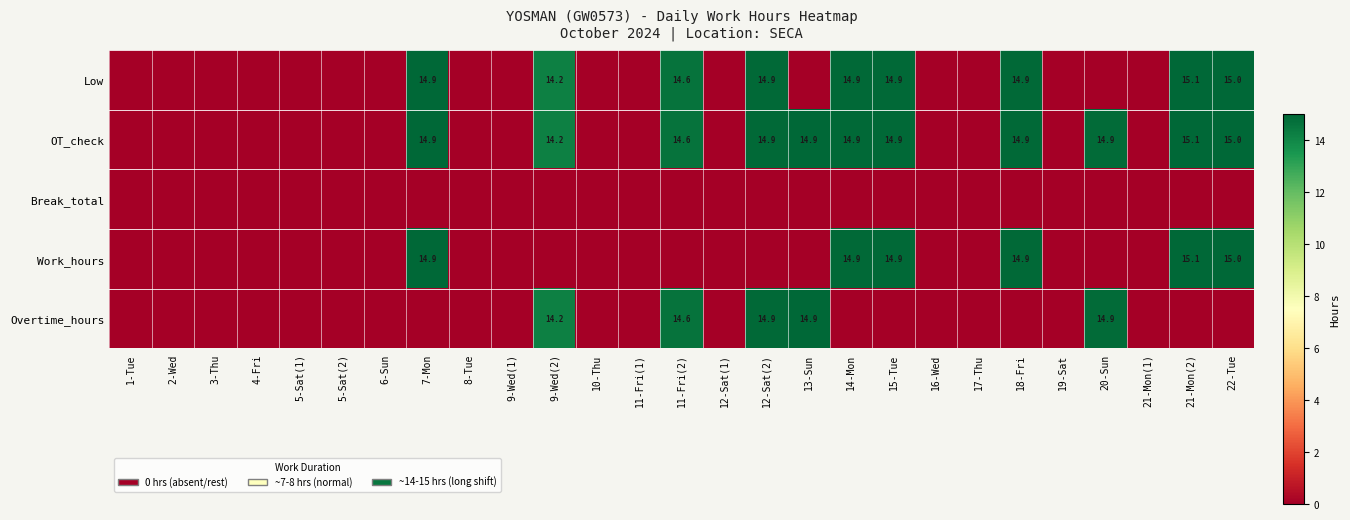

Which label corresponds to the largest value in the chart?

21-Mon(2)